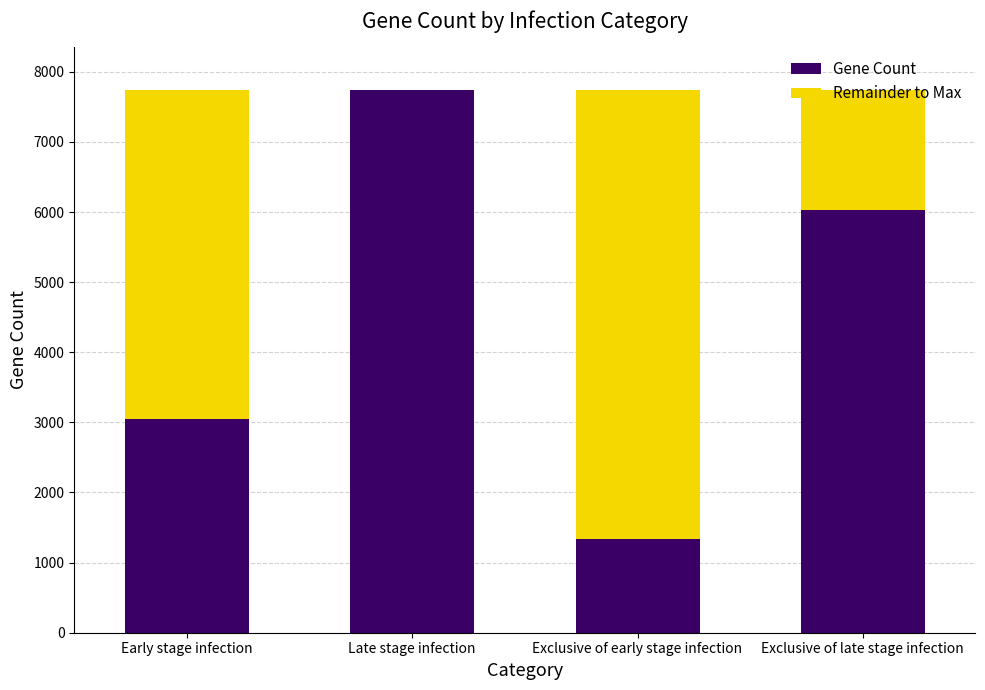

Are the bars horizontal?

No